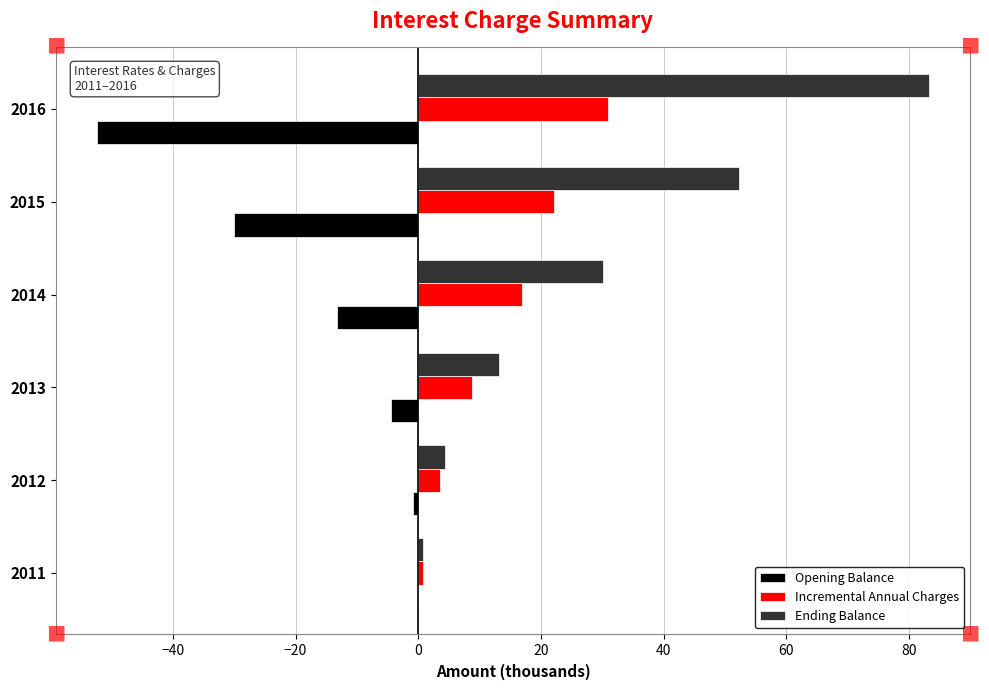

What is the maximum value shown in the chart?

83.2